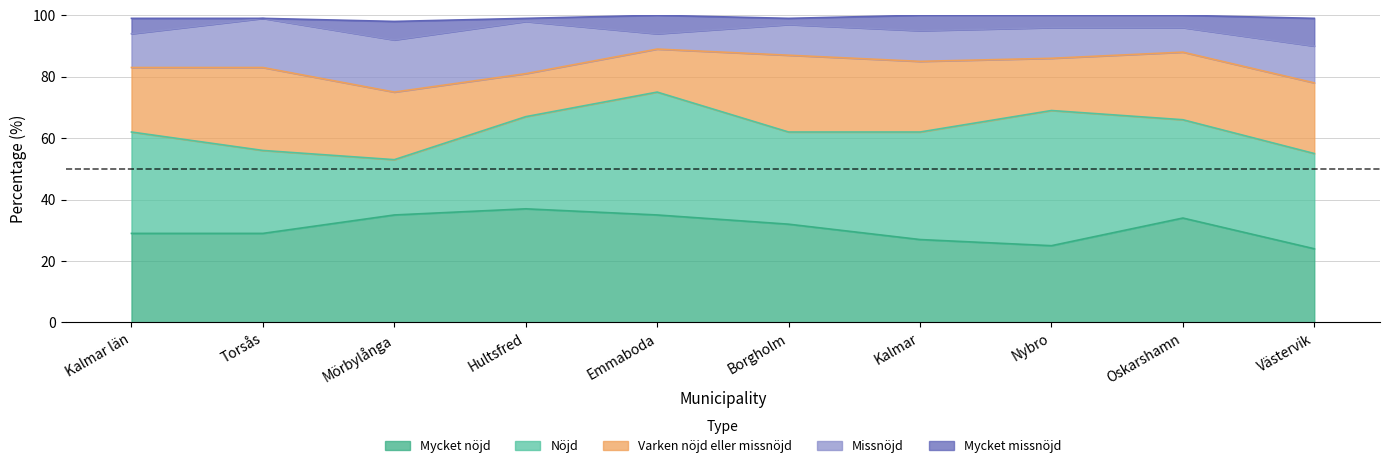

Where is the first local maximum for Mycket missnöjd?

Mörbylånga